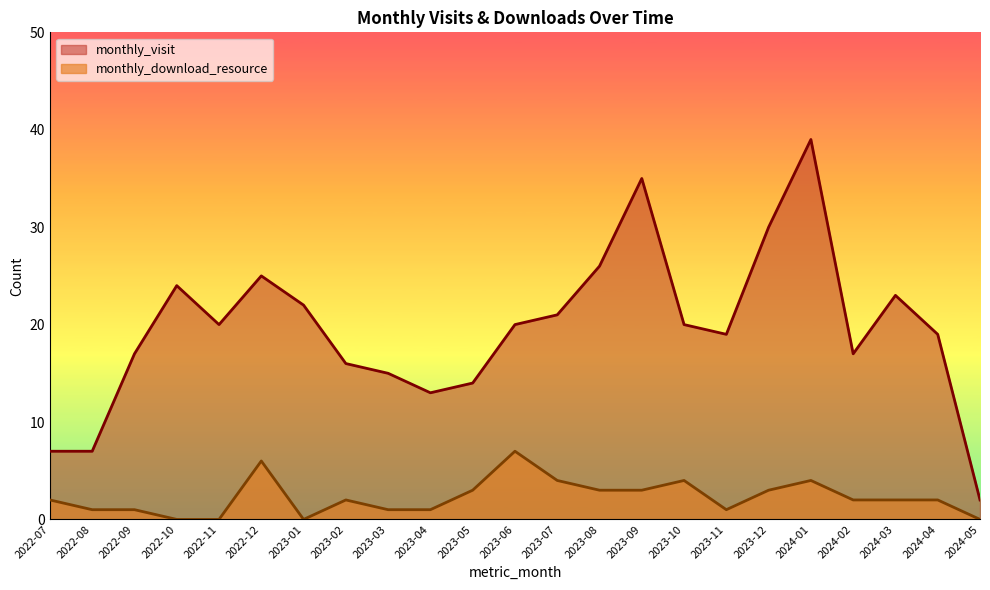

Is the value of monthly_download_resource at 2022-12 greater than the value of monthly_visit at 2024-01?

No